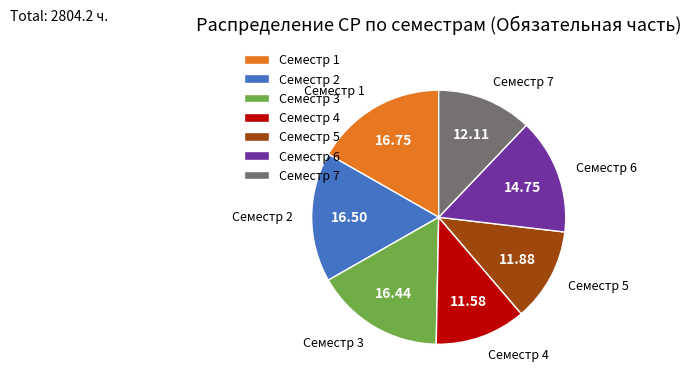

Count the number of slices in the pie.

7